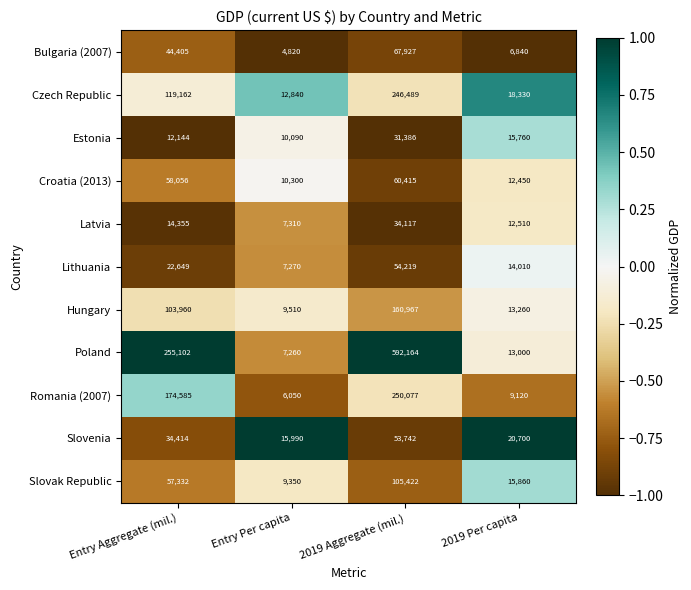

What is the total value across all series at Entry Aggregate (mil.)?

896164